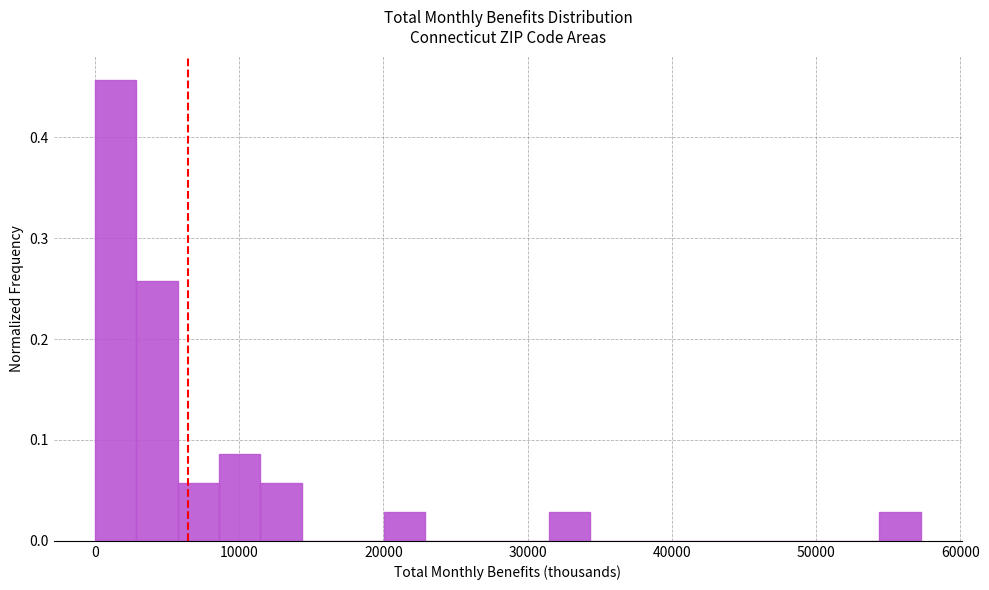

Around what value on the x-axis is the tallest bar? Give the approximate position of its centre, as read against the axis.

1000